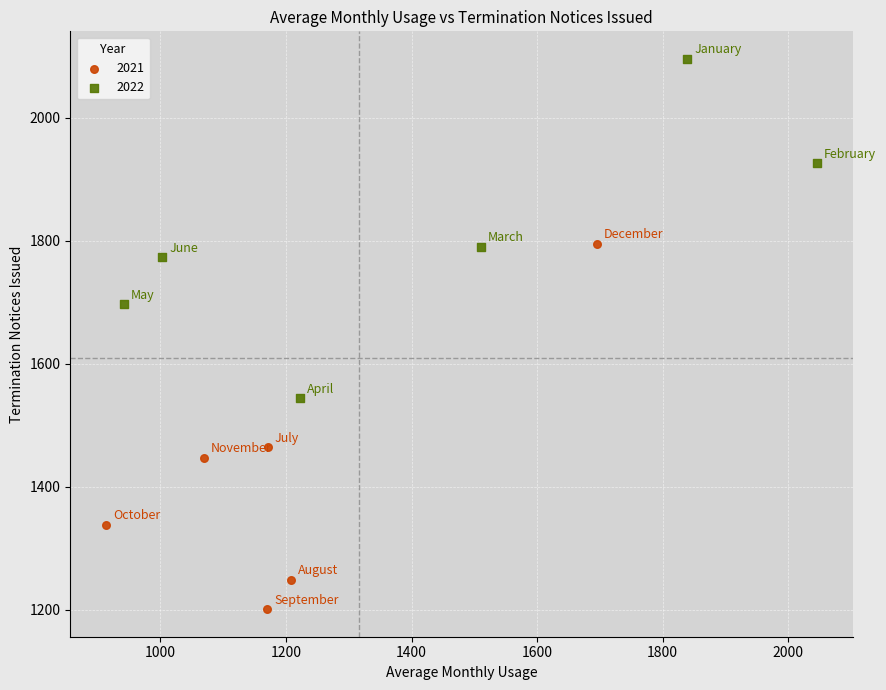

What are all the series names shown in the legend?

2021, 2022